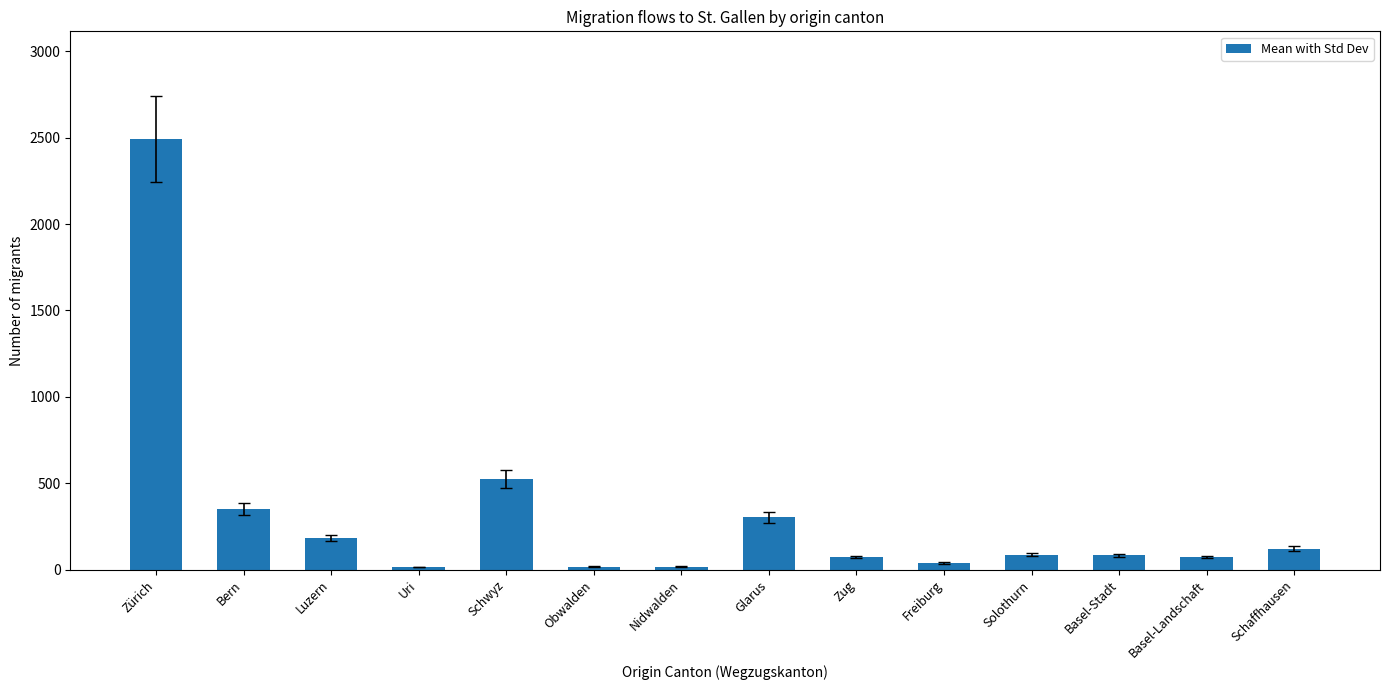

What is the label of the 2nd bar from the left?

Bern